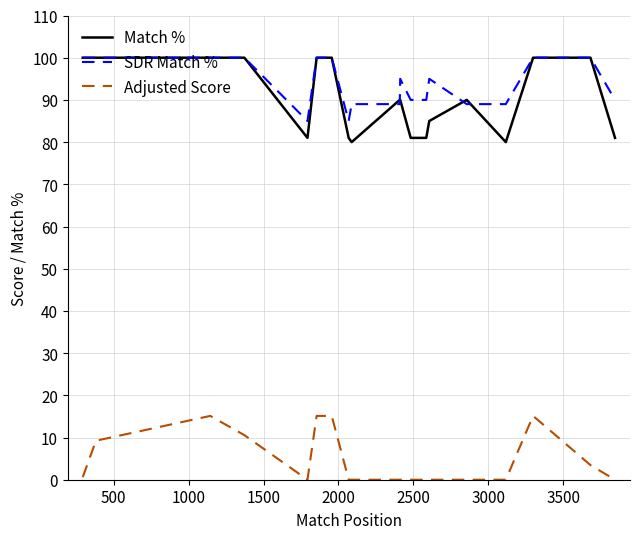

Which series has the largest range (max minus min)?

Match %